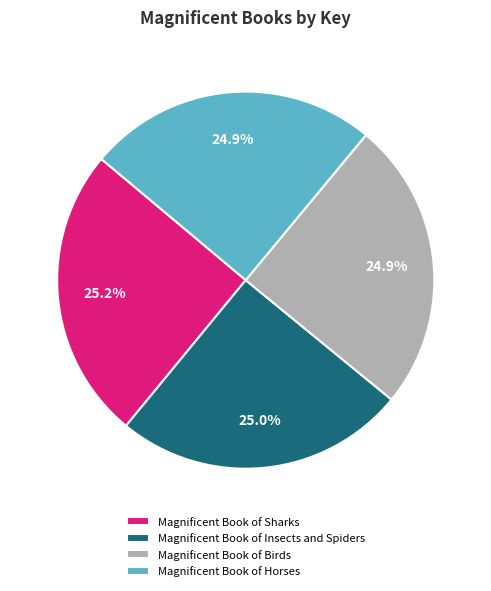

Combined, what portion of the pie is Magnificent Book of Sharks and Magnificent Book of Horses?

50.1%